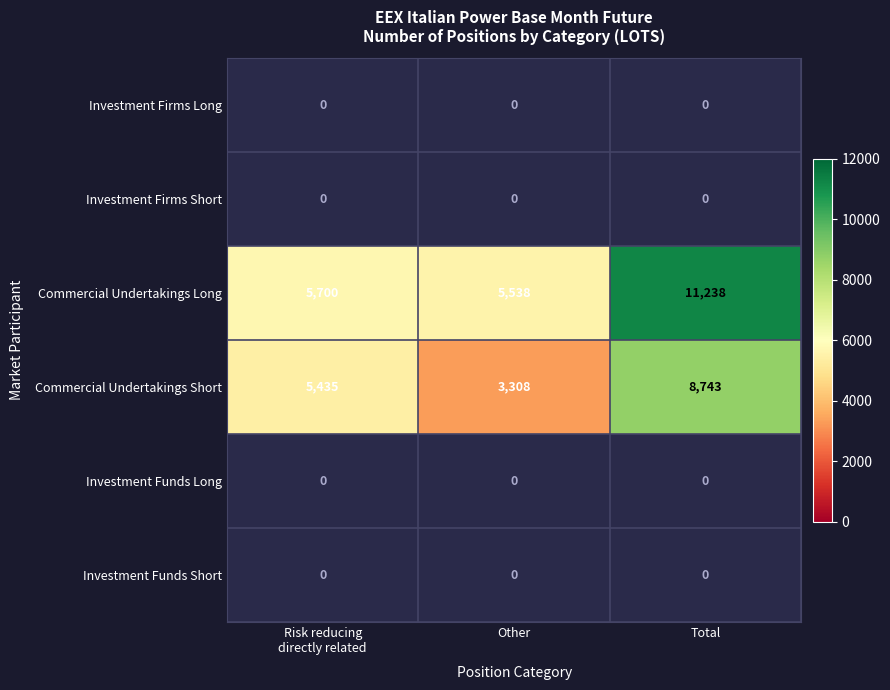

True or false: Commercial Undertakings Long has a value of 6827 at Total.

False